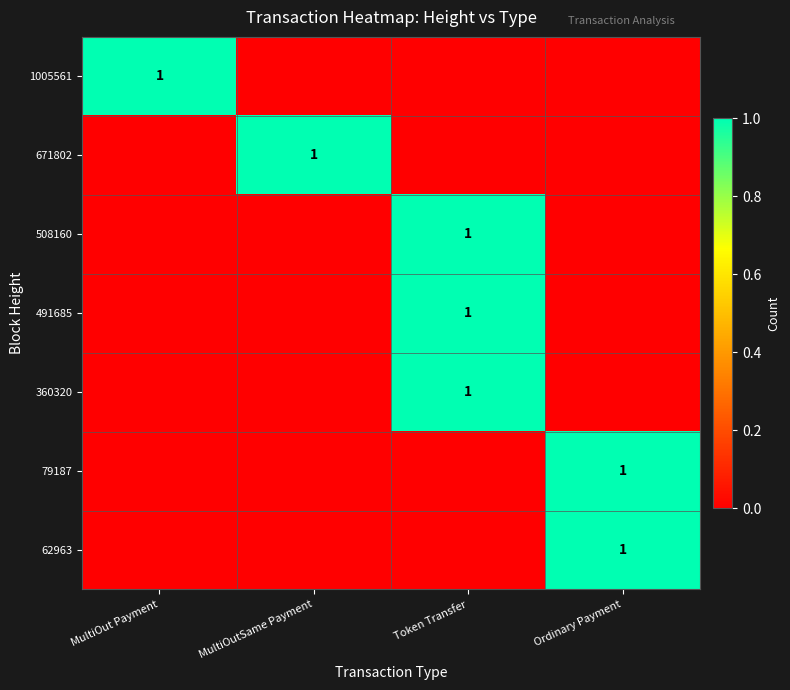

True or false: 491685 has a value of 1 at Token Transfer.

True